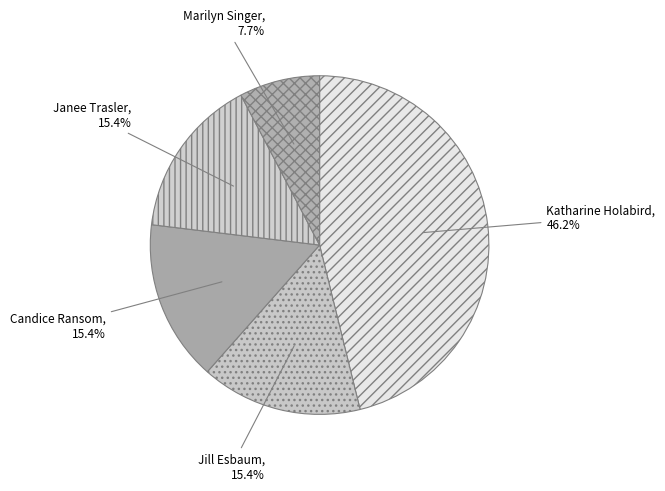

Does any single category account for the majority?

No